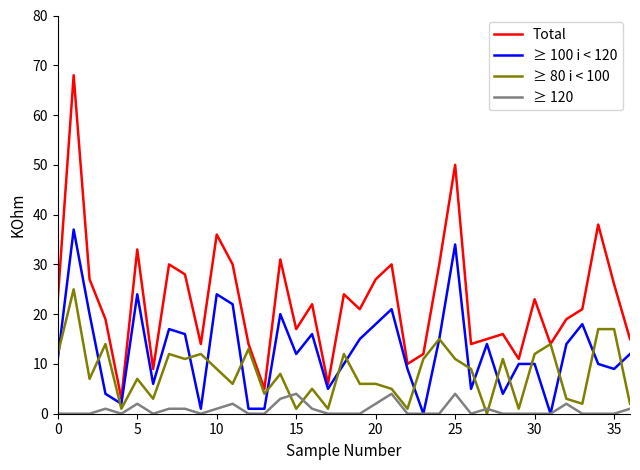

True or false: Total and ≥ 120 intersect in this chart.

False